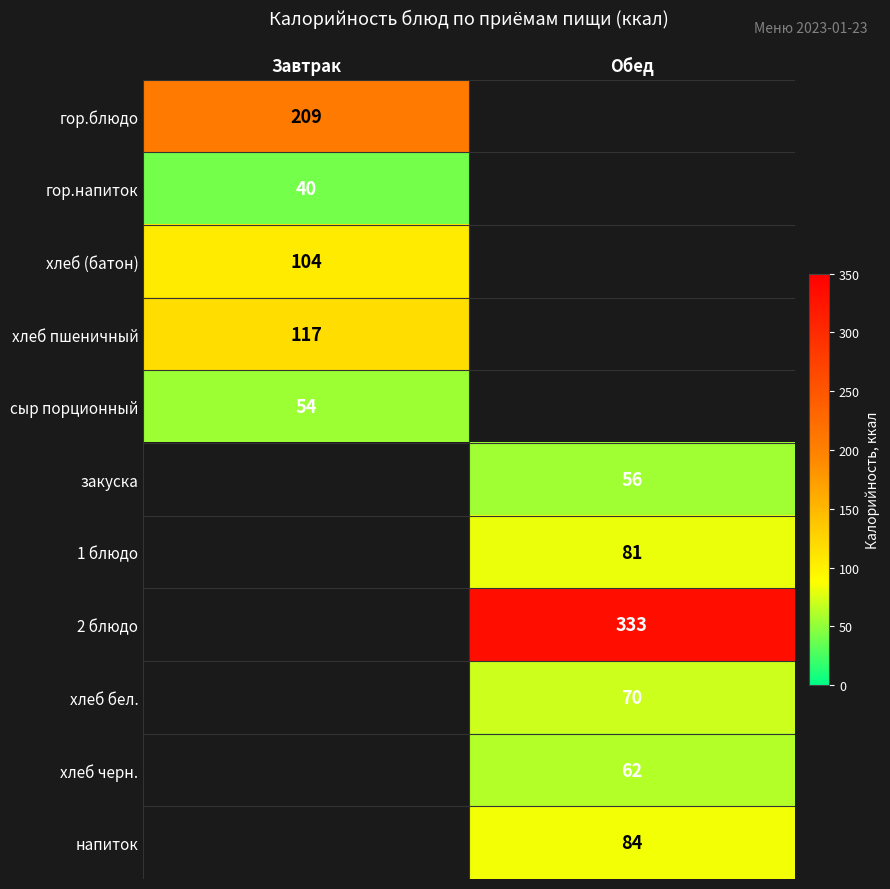

The 1 блюдо series shows 125 at Обед. True or false?

False